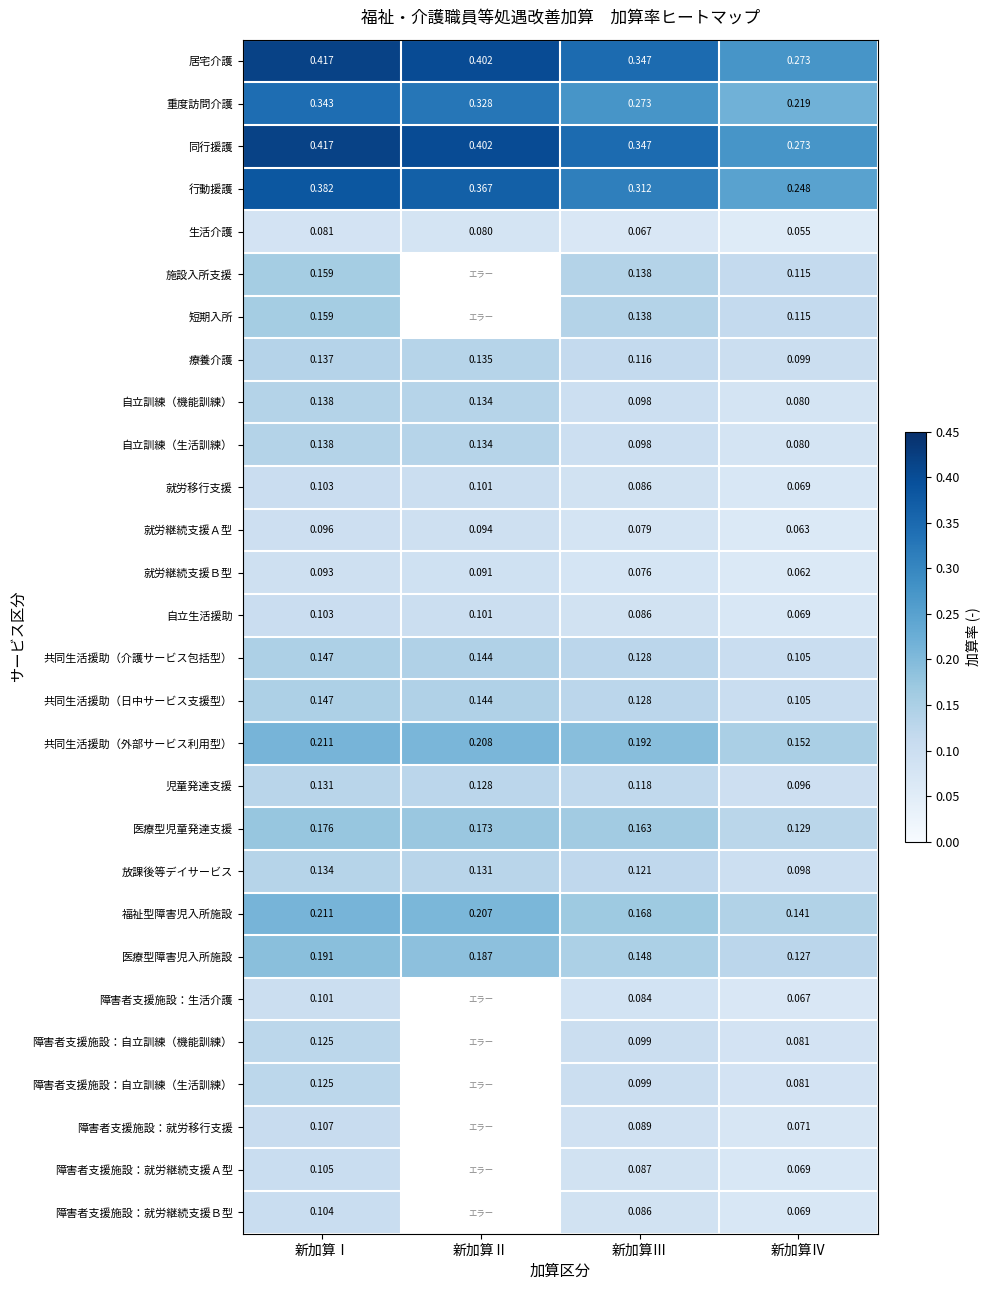

At which category does the chart reach its minimum across all series?

新加算Ⅳ